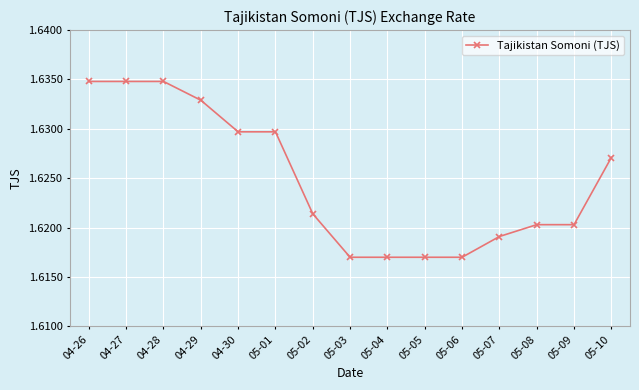

True or false: the data shows 2.7 at 05-02.

False